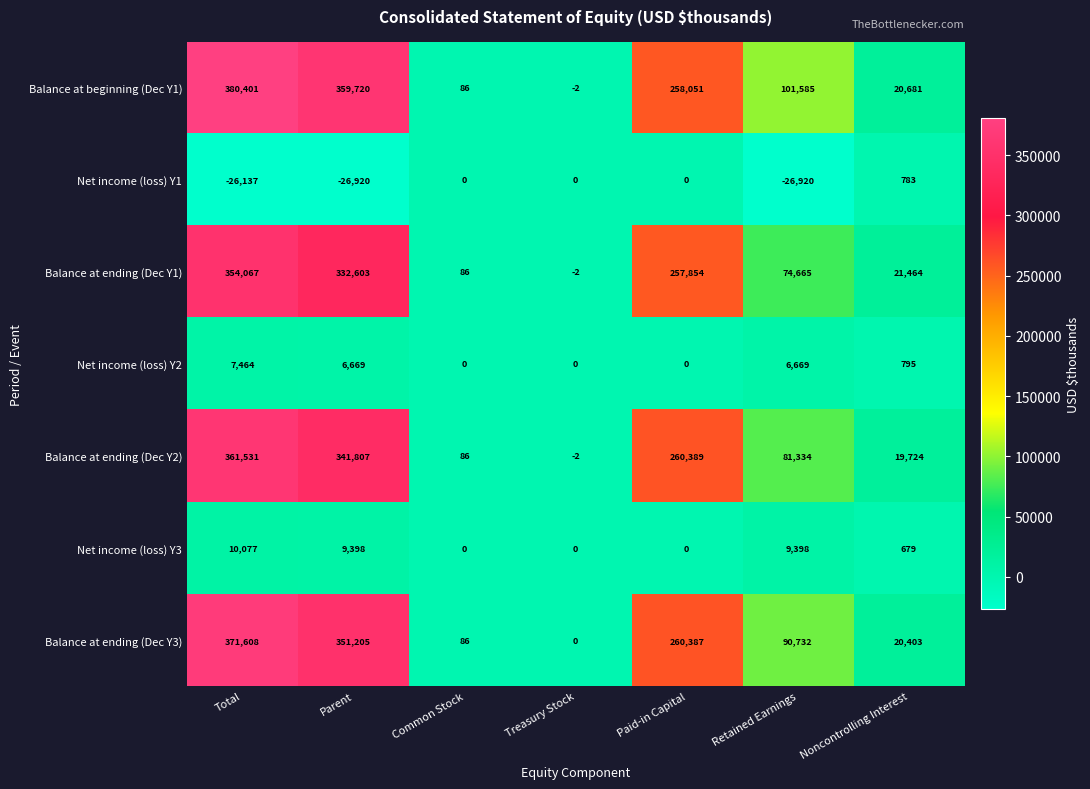

What is the total value across all series at Paid-in Capital?

1036681